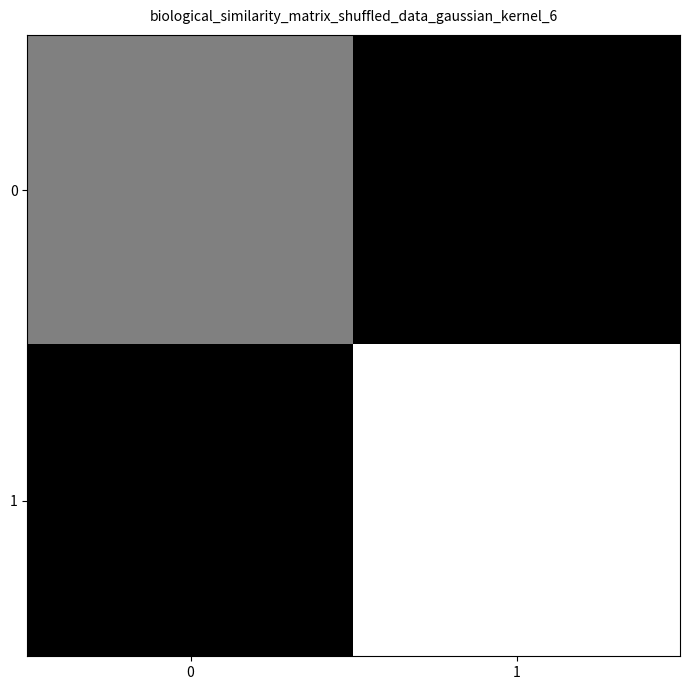

Reading left to right, what are all the values shown in this chart?

0: 0=9	1=0
1: 0=0	1=18